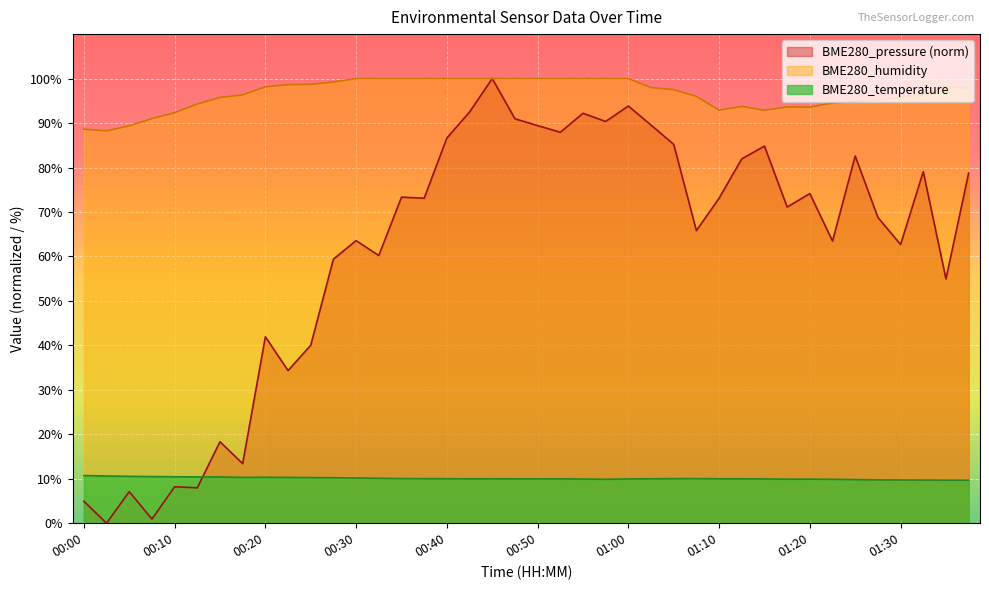

The value of BME280_humidity at 00:45 is 167.2. True or false?

False